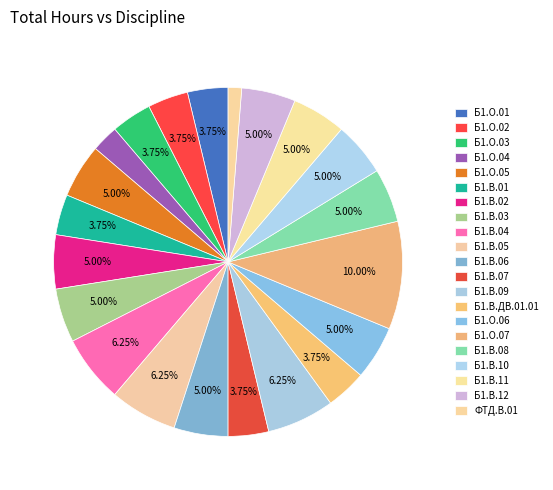

Rank the categories by value from lowest to highest.

ФТД.В.01, Б1.О.04, Б1.О.01, Б1.О.02, Б1.О.03, Б1.В.01, Б1.В.07, Б1.В.ДВ.01.01, Б1.О.05, Б1.В.02, Б1.В.03, Б1.В.06, Б1.О.06, Б1.В.08, Б1.В.10, Б1.В.11, Б1.В.12, Б1.В.04, Б1.В.05, Б1.В.09, Б1.О.07